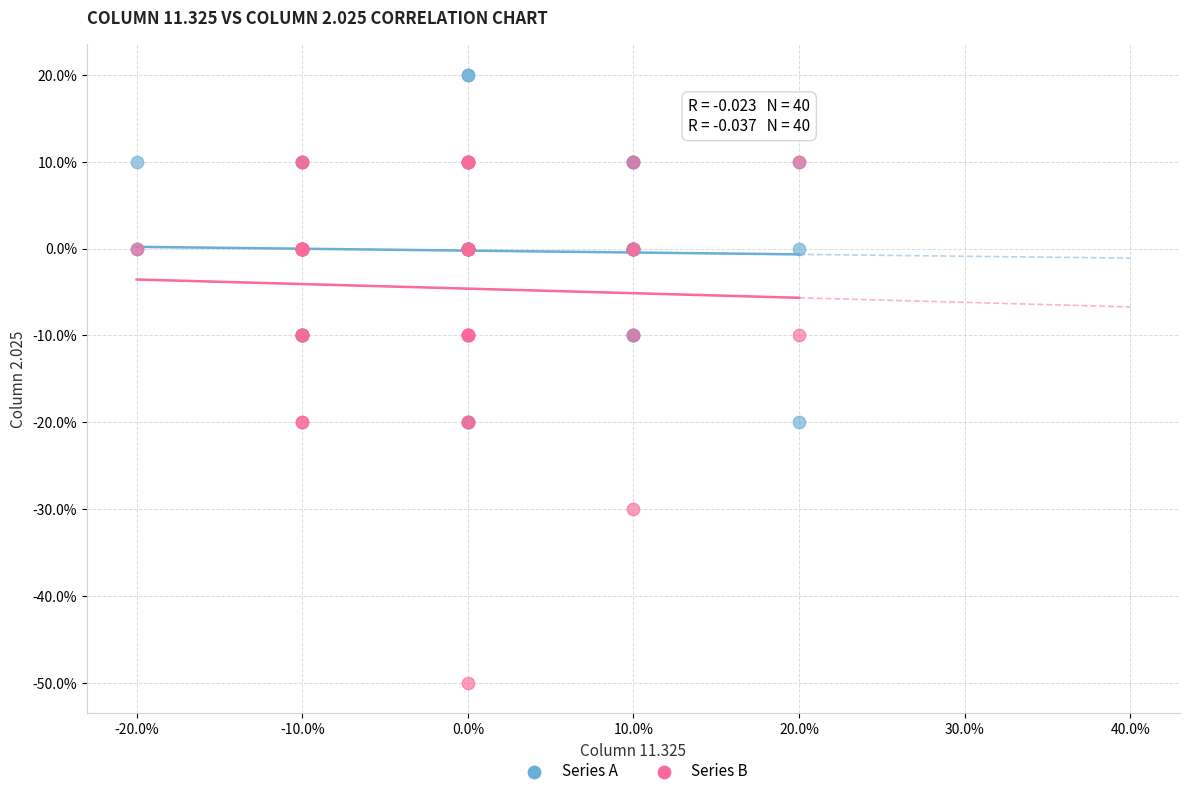

Which series has the widest spread of Y values?

Series B